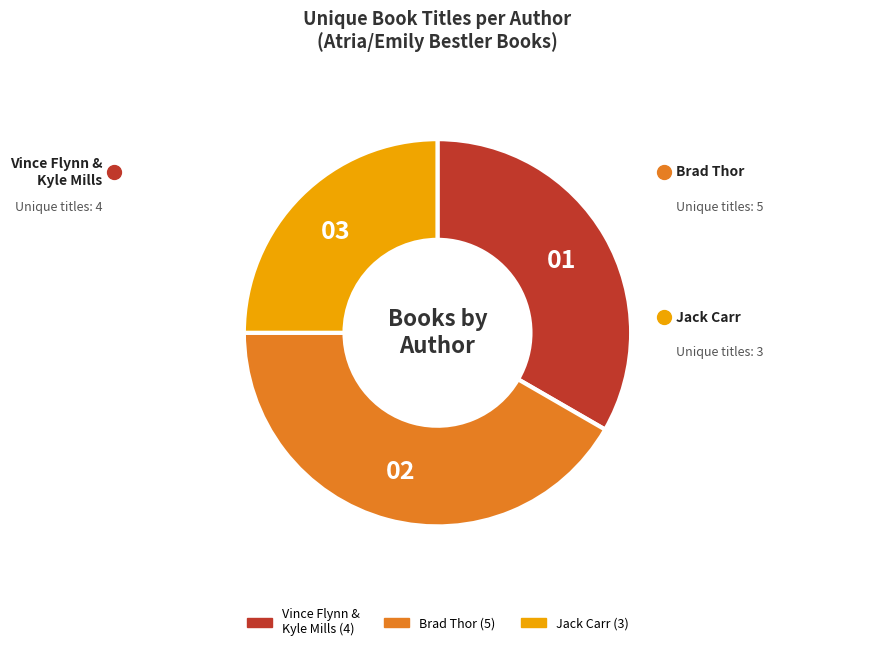

What is the largest slice in the pie chart?

Brad Thor